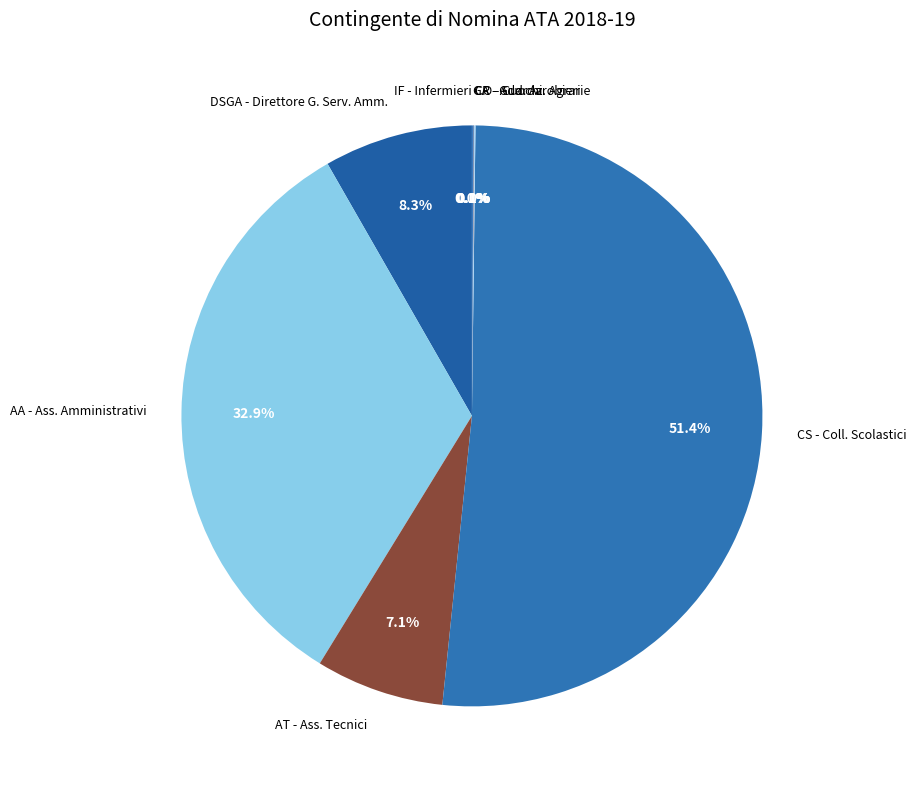

Rank the categories by value from highest to lowest.

CS - Coll. Scolastici, AA - Ass. Amministrativi, DSGA - Direttore G. Serv. Amm., AT - Ass. Tecnici, GA - Guardarobieri, CO - Cuochi, CR - Add. Az. Agrarie, IF - Infermieri